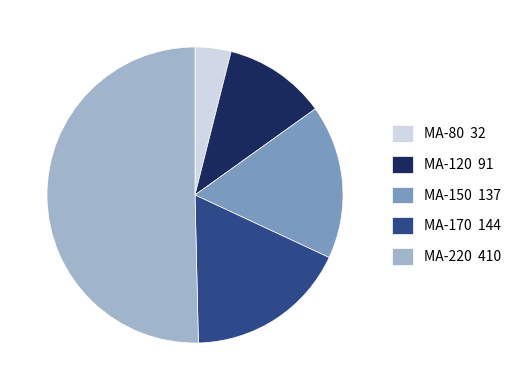

True or false: MA-220 410 accounts for 50% of the total.

True